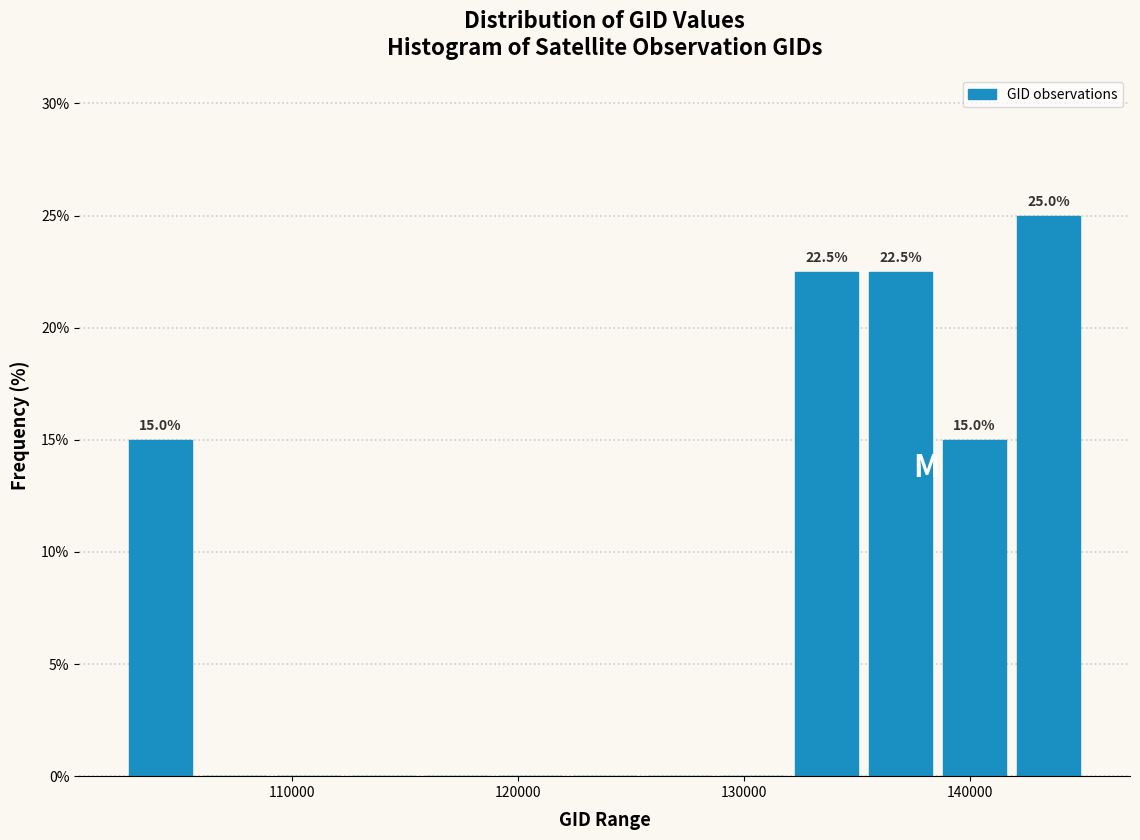

Read against the x-axis, roughly where is the centre of the tallest bar?

143000